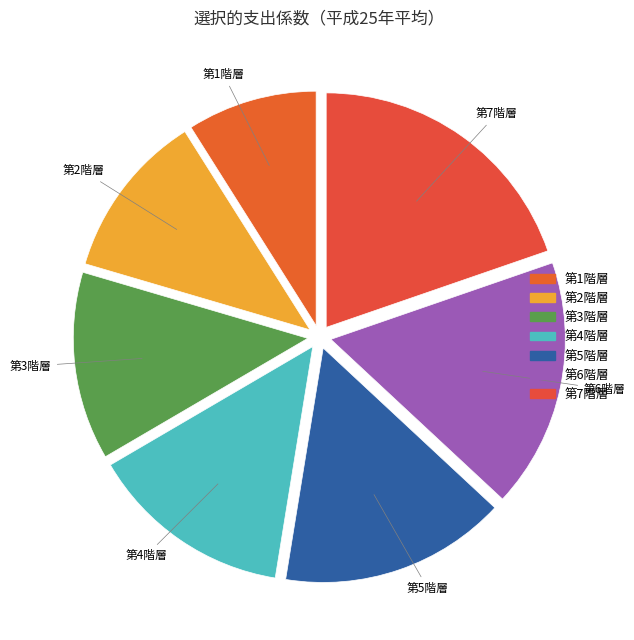

Do 第5階層 and 第4階層 together represent more than half of the pie?

No